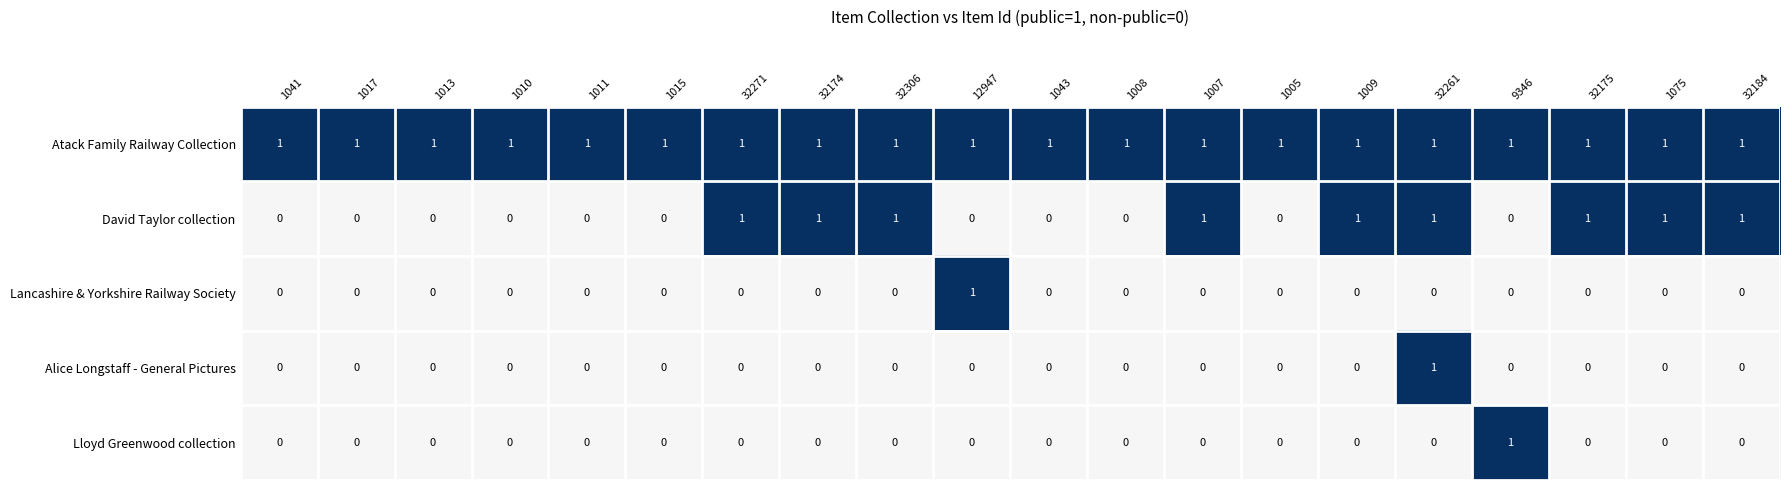

What is the sum of all Atack Family Railway Collection values?

20